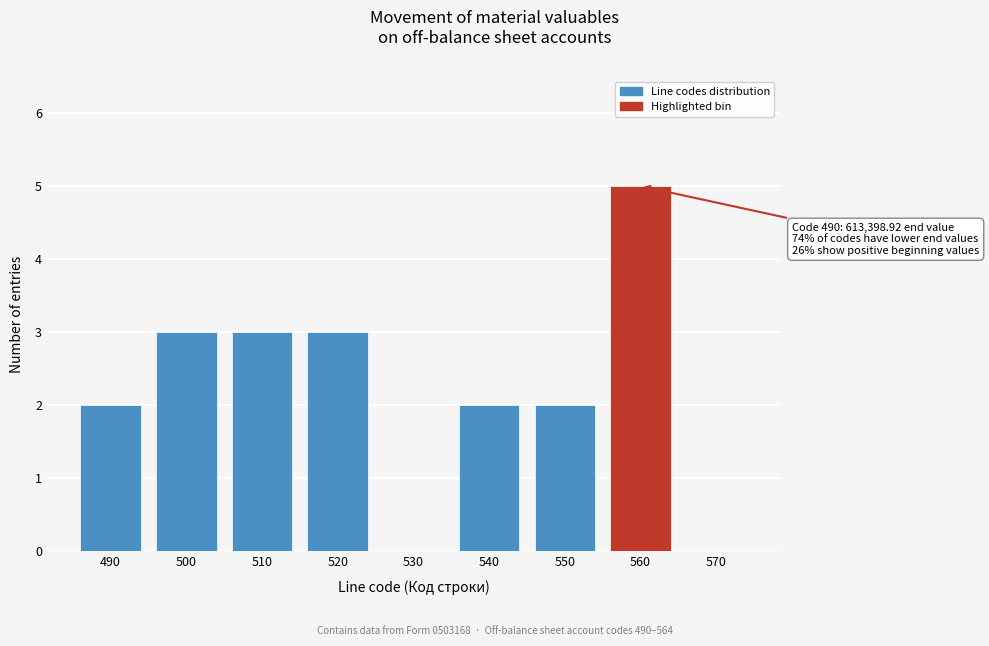

Reading left to right, transcribe all the data shown in this chart.

490=2	500=3	510=3	520=3	530=0	540=2	550=2	560=5	570=0